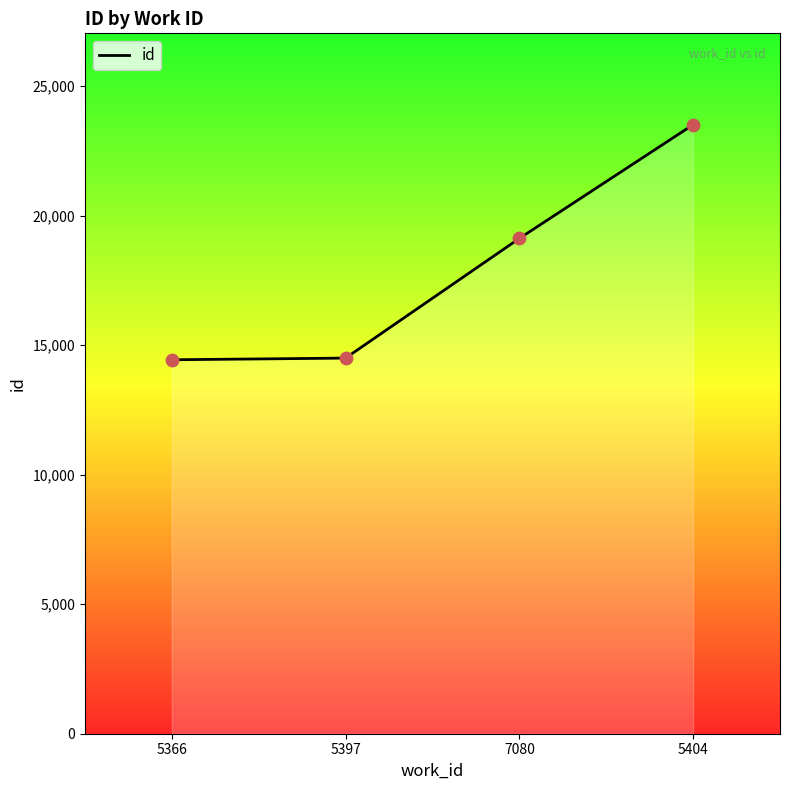

Which has a higher value, 7080 or 5404?

5404